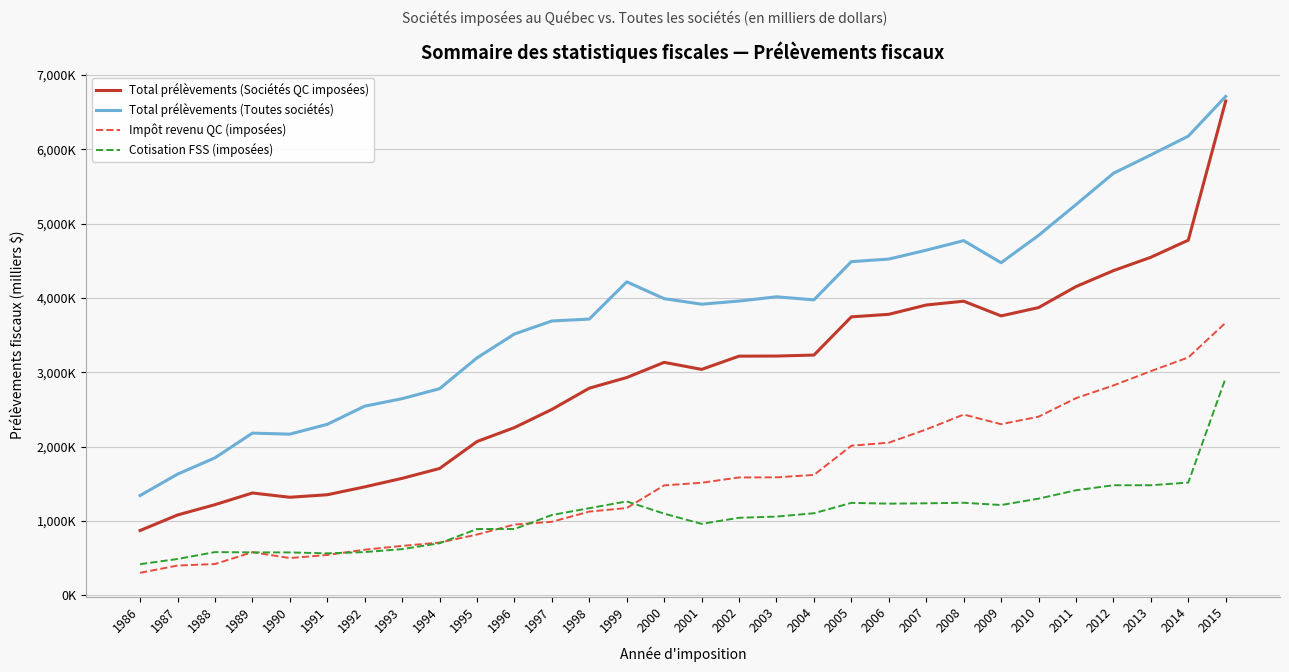

Is this an area chart (filled region under the line)?

No